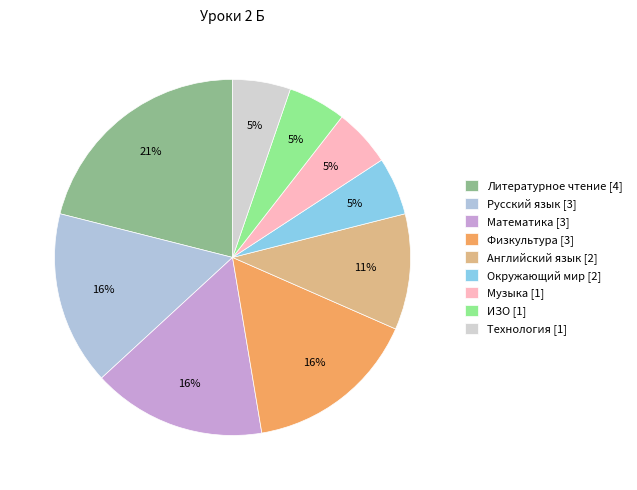

To the nearest percent, what is the difference between the largest and smallest slice percentages?

16%